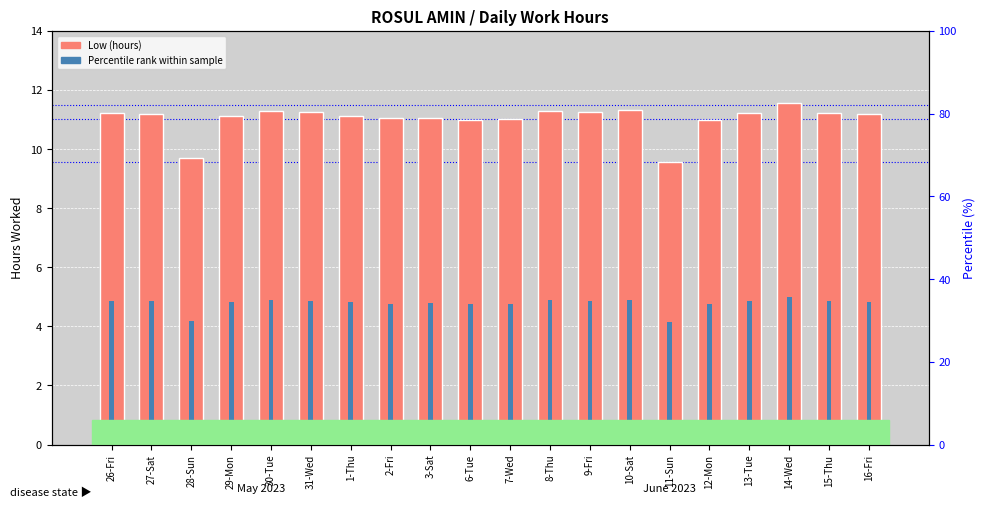

Is it true that Percentile rank within sample equals 4.9 at 10-Sat?

True